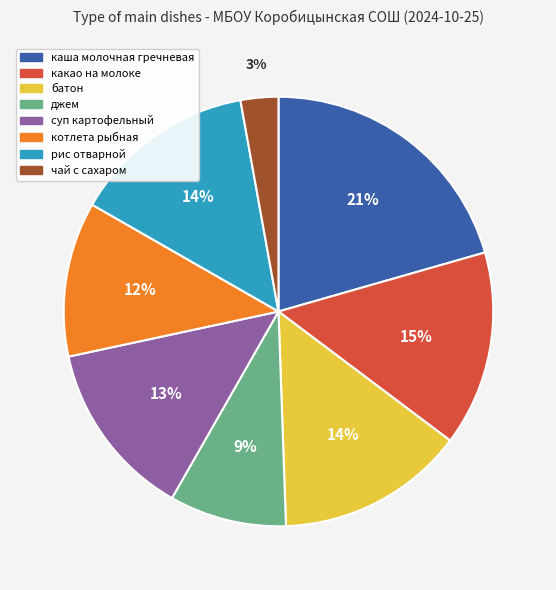

Do джем and каша молочная гречневая together represent more than half of the pie?

No